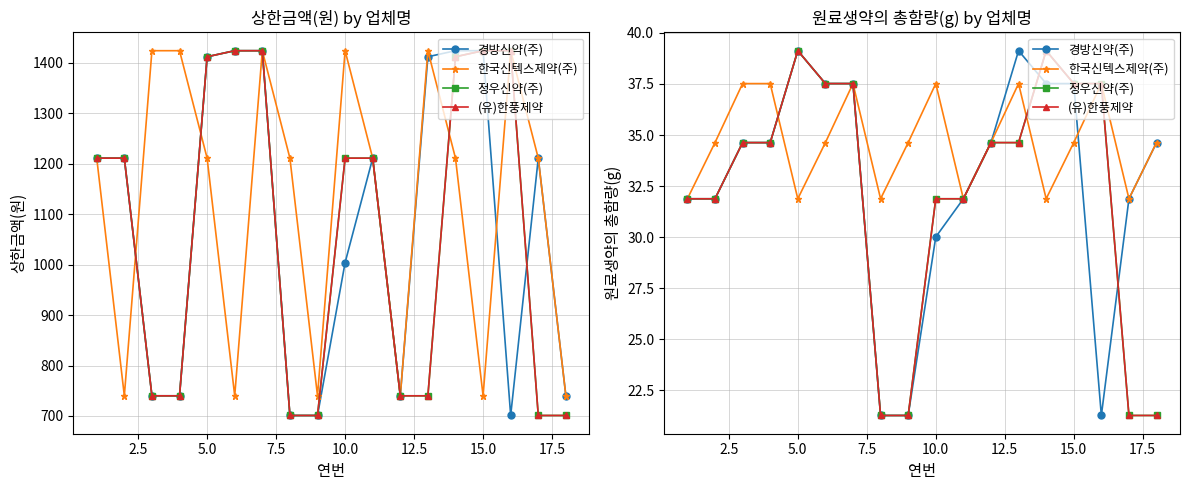

What is the difference between the maximum and minimum values in the 정우신약(주) series?

17.9